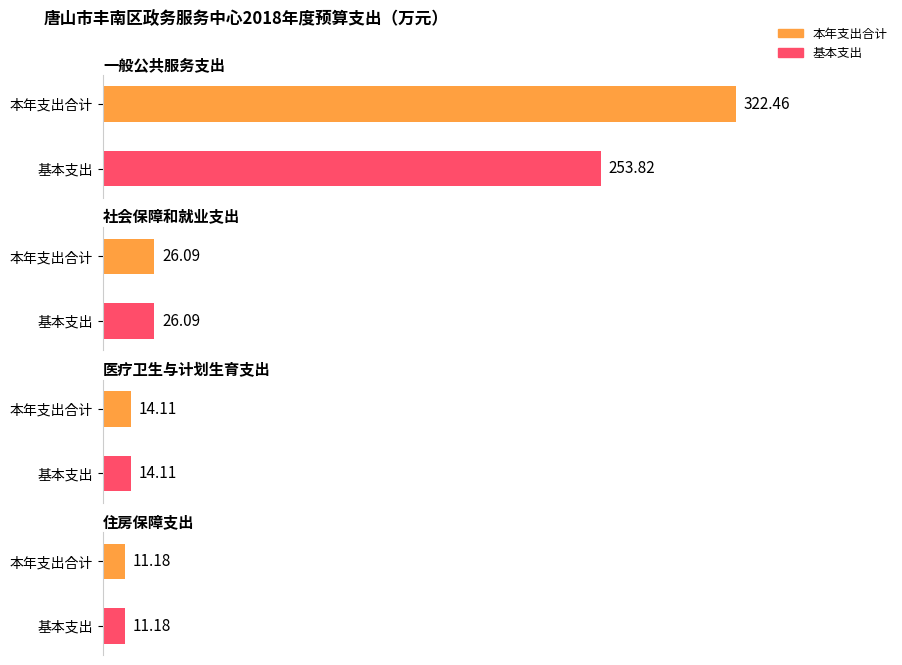

Reading left to right, transcribe all the data shown in this chart.

本年支出合计: 322.5	26.1	14.1	11.2
基本支出: 253.8	26.1	14.1	11.2